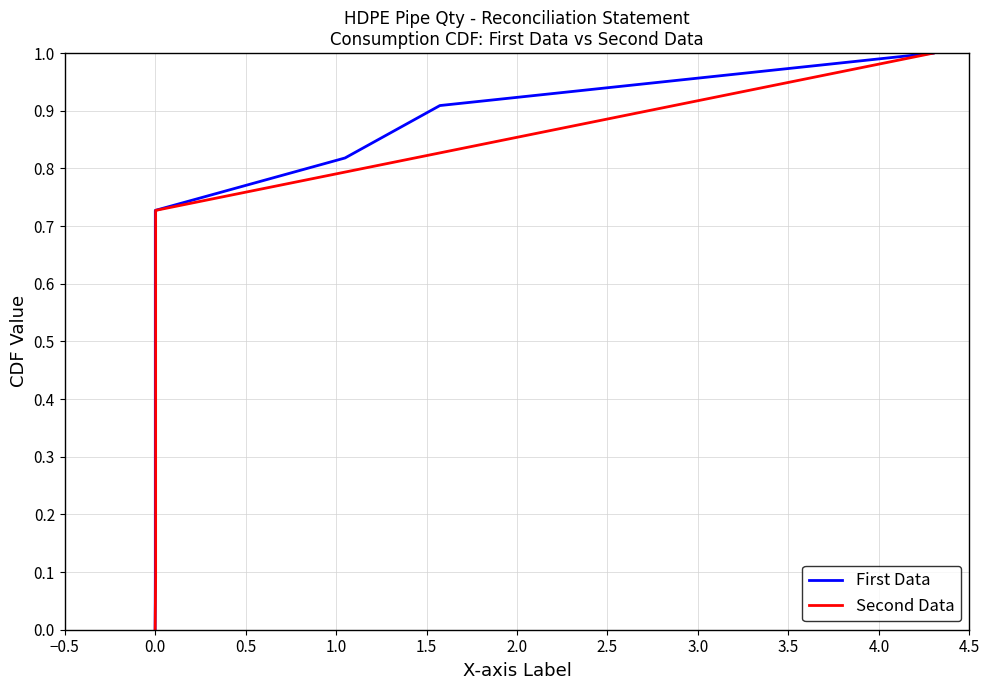

How many lines are shown in the chart?

2